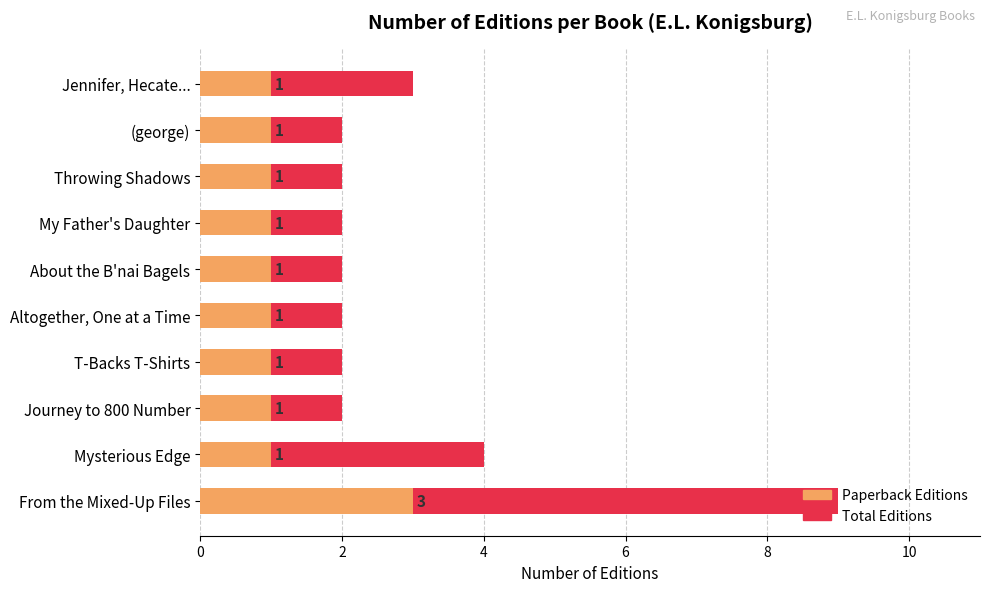

Count the Paperback Editions values in the range 1 to 2.

9